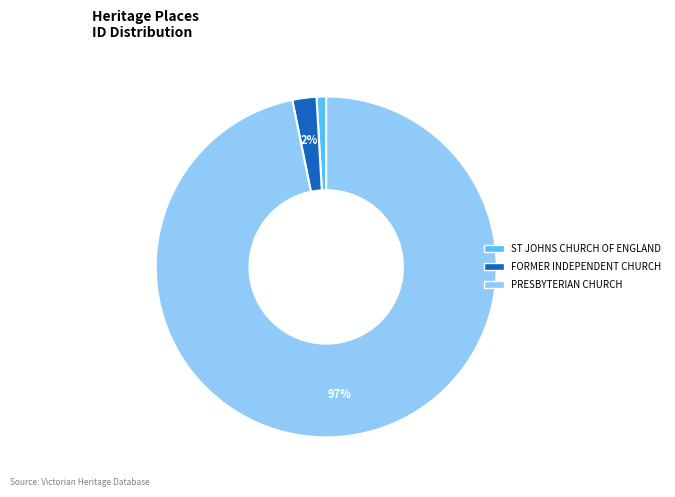

To the nearest percent, what is the combined percentage of PRESBYTERIAN CHURCH and ST JOHNS CHURCH OF ENGLAND?

98%